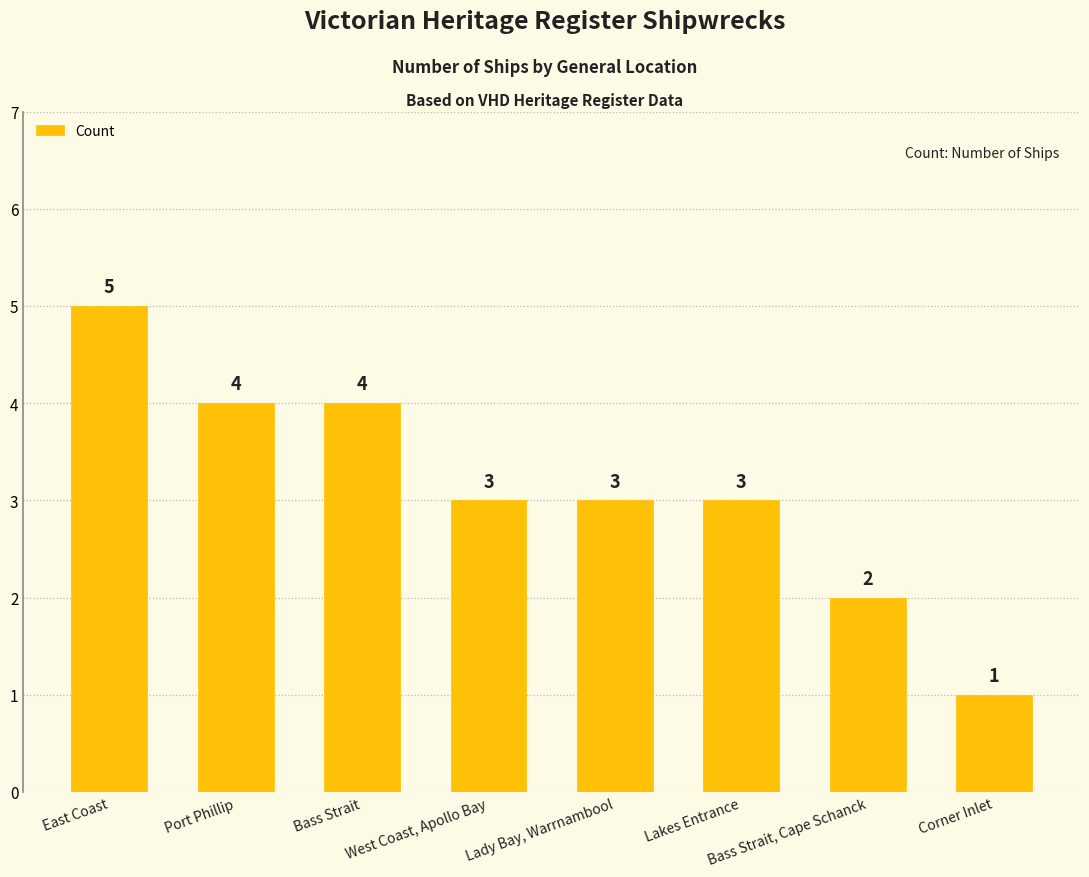

Are the bars horizontal?

No